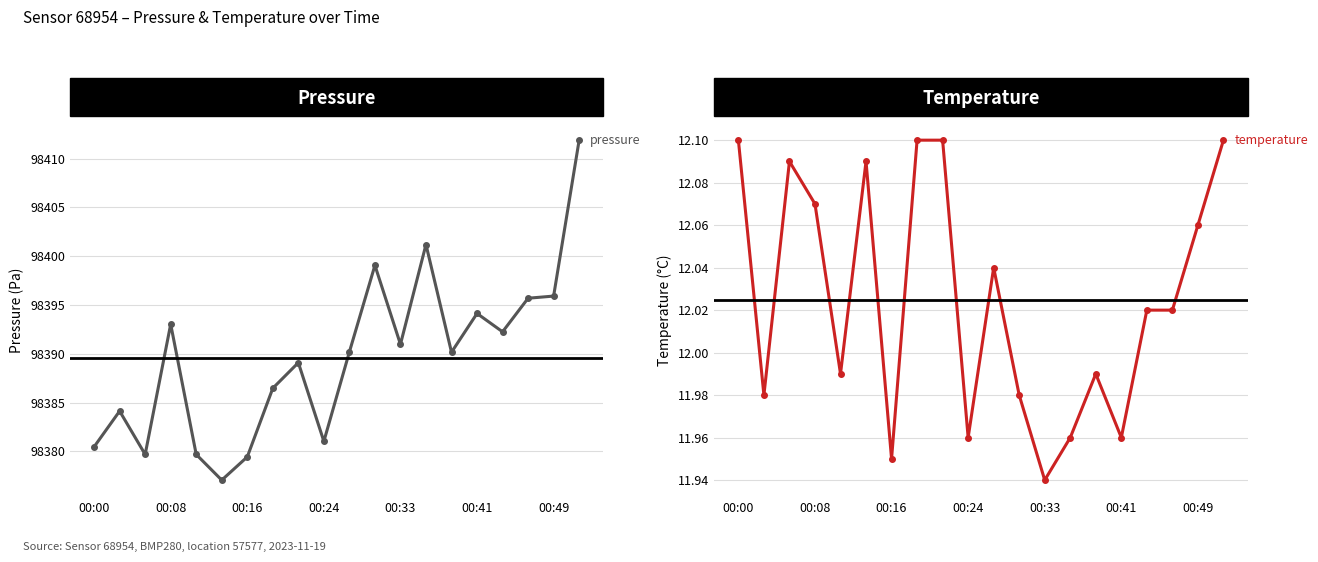

What are all the series names shown in the legend?

pressure, temperature